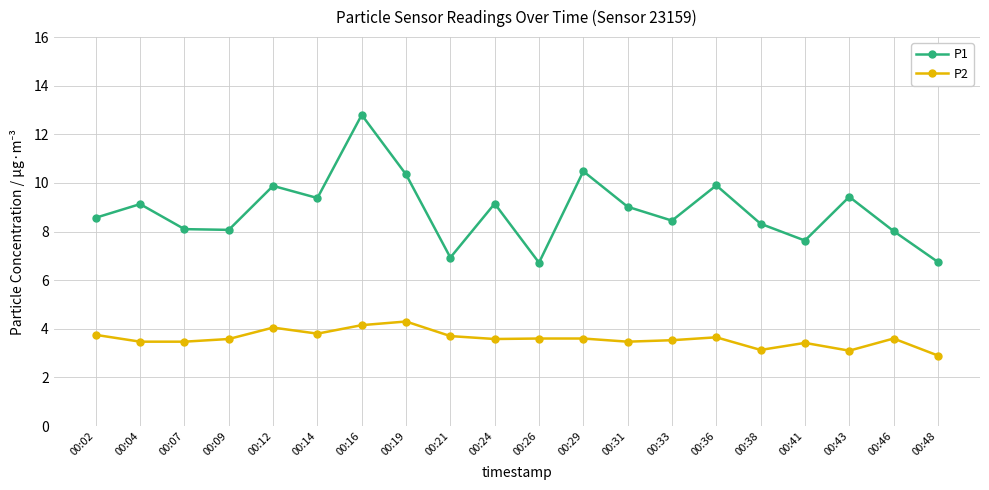

How many interior local peaks does the P1 series have?

7